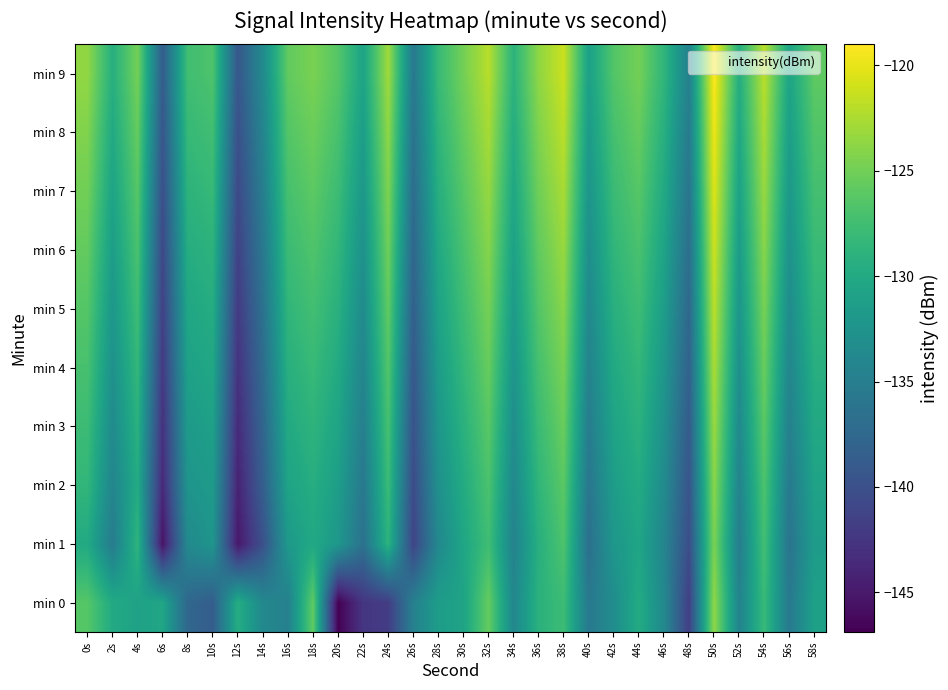

Reading left to right, list all the values displayed in this chart.

min 0: 0s=-126.3	2s=-129.9	4s=-130.9	6s=-130.5	8s=-137.6	10s=-138.7	12s=-129.6	14s=-133.8	16s=-134.7	18s=-125.8	20s=-146.9	22s=-142.5	24s=-141.9	26s=-134.7	28s=-131.4	30s=-130.7	32s=-125.6	34s=-134.0	36s=-129.1	38s=-127.8	40s=-135.6	42s=-133.3	44s=-129.8	46s=-133.8	48s=-141.7	50s=-123.7	52s=-134.4	54s=-128.1	56s=-135.6	58s=-131.0
min 1: 0s=-130.0	2s=-135.3	4s=-128.7	6s=-145.4	8s=-133.6	10s=-132.4	12s=-145.1	14s=-139.9	16s=-131.9	18s=-130.1	20s=-132.1	22s=-136.5	24s=-128.9	26s=-141.2	28s=-133.8	30s=-130.4	32s=-127.6	34s=-134.5	36s=-129.3	38s=-126.8	40s=-136.7	42s=-132.1	44s=-130.5	46s=-134.2	48s=-140.3	50s=-124.5	52s=-135.1	54s=-127.4	56s=-136.2	58s=-131.5
min 2: 0s=-128.5	2s=-134.2	4s=-129.8	6s=-143.6	8s=-132.4	10s=-131.7	12s=-144.2	14s=-138.5	16s=-130.7	18s=-129.5	20s=-131.3	22s=-135.7	24s=-127.9	26s=-140.5	28s=-132.9	30s=-129.8	32s=-126.9	34s=-133.8	36s=-128.6	38s=-126.1	40s=-135.9	42s=-131.4	44s=-129.8	46s=-133.5	48s=-139.6	50s=-123.9	52s=-134.4	54s=-126.8	56s=-135.5	58s=-130.8
min 3: 0s=-127.8	2s=-133.5	4s=-129.1	6s=-142.9	8s=-131.7	10s=-131.0	12s=-143.5	14s=-137.8	16s=-130.0	18s=-128.8	20s=-130.6	22s=-134.9	24s=-127.2	26s=-139.8	28s=-132.2	30s=-129.1	32s=-126.2	34s=-133.1	36s=-127.9	38s=-125.4	40s=-135.2	42s=-130.7	44s=-129.1	46s=-132.8	48s=-138.9	50s=-123.2	52s=-133.7	54s=-126.1	56s=-134.8	58s=-130.1
min 4: 0s=-127.1	2s=-132.8	4s=-128.4	6s=-142.2	8s=-131.0	10s=-130.3	12s=-142.8	14s=-137.1	16s=-129.3	18s=-128.1	20s=-129.9	22s=-134.2	24s=-126.5	26s=-139.1	28s=-131.5	30s=-128.4	32s=-125.5	34s=-132.4	36s=-127.2	38s=-124.7	40s=-134.5	42s=-130.0	44s=-128.4	46s=-132.1	48s=-138.2	50s=-122.5	52s=-133.0	54s=-125.4	56s=-134.1	58s=-129.4
min 5: 0s=-126.4	2s=-132.1	4s=-127.7	6s=-141.5	8s=-130.3	10s=-129.6	12s=-142.1	14s=-136.4	16s=-128.6	18s=-127.4	20s=-129.2	22s=-133.5	24s=-125.8	26s=-138.4	28s=-130.8	30s=-127.7	32s=-124.8	34s=-131.7	36s=-126.5	38s=-124.0	40s=-133.8	42s=-129.3	44s=-127.7	46s=-131.4	48s=-137.5	50s=-121.8	52s=-132.3	54s=-124.7	56s=-133.4	58s=-128.7
min 6: 0s=-125.7	2s=-131.4	4s=-127.0	6s=-140.8	8s=-129.6	10s=-128.9	12s=-141.4	14s=-135.7	16s=-127.9	18s=-126.7	20s=-128.5	22s=-132.8	24s=-125.1	26s=-137.7	28s=-130.1	30s=-127.0	32s=-124.1	34s=-131.0	36s=-125.8	38s=-123.3	40s=-133.1	42s=-128.6	44s=-127.0	46s=-130.7	48s=-136.8	50s=-121.1	52s=-131.6	54s=-124.0	56s=-132.7	58s=-128.0
min 7: 0s=-125.0	2s=-130.7	4s=-126.3	6s=-140.1	8s=-128.9	10s=-128.2	12s=-140.7	14s=-135.0	16s=-127.2	18s=-126.0	20s=-127.8	22s=-132.1	24s=-124.4	26s=-137.0	28s=-129.4	30s=-126.3	32s=-123.4	34s=-130.3	36s=-125.1	38s=-122.6	40s=-132.4	42s=-127.9	44s=-126.3	46s=-130.0	48s=-136.1	50s=-120.4	52s=-130.9	54s=-123.3	56s=-132.0	58s=-127.3
min 8: 0s=-124.3	2s=-130.0	4s=-125.6	6s=-139.4	8s=-128.2	10s=-127.5	12s=-140.0	14s=-134.3	16s=-126.5	18s=-125.3	20s=-127.1	22s=-131.4	24s=-123.7	26s=-136.3	28s=-128.7	30s=-125.6	32s=-122.7	34s=-129.6	36s=-124.4	38s=-121.9	40s=-131.7	42s=-127.2	44s=-125.6	46s=-129.3	48s=-135.4	50s=-119.7	52s=-130.2	54s=-122.6	56s=-131.3	58s=-126.6
min 9: 0s=-123.6	2s=-129.3	4s=-124.9	6s=-138.7	8s=-127.5	10s=-126.8	12s=-139.3	14s=-133.6	16s=-125.8	18s=-124.6	20s=-126.4	22s=-130.7	24s=-123.0	26s=-135.6	28s=-128.0	30s=-124.9	32s=-122.0	34s=-128.9	36s=-123.7	38s=-121.2	40s=-131.0	42s=-126.5	44s=-124.9	46s=-128.6	48s=-134.7	50s=-119.0	52s=-129.5	54s=-121.9	56s=-130.6	58s=-125.9